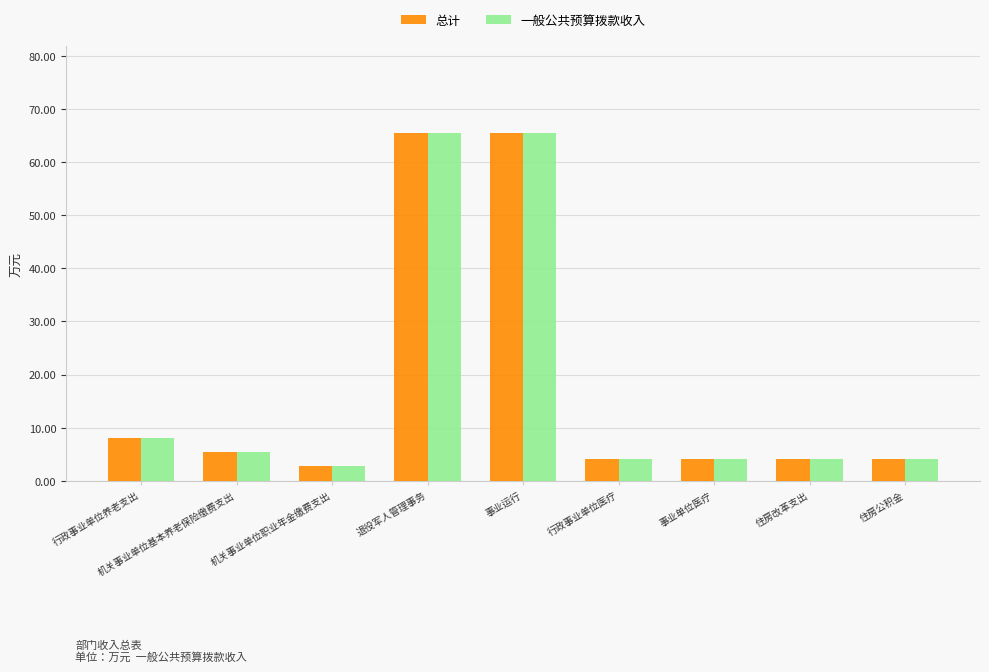

What is the smallest value displayed?

2.7